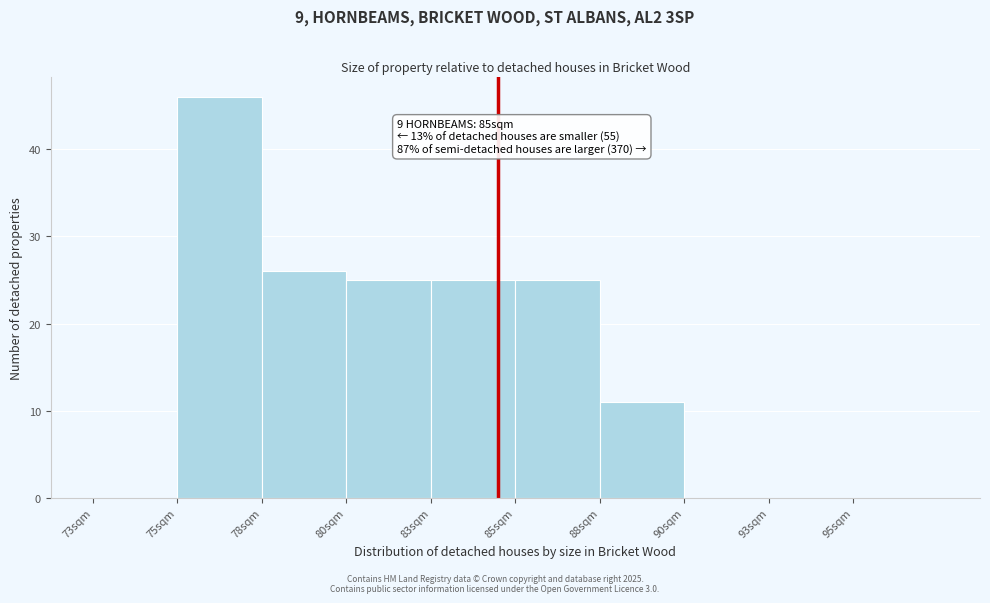

Reading left to right, transcribe all the data shown in this chart.

73sqm=0	75sqm=46	78sqm=26	80sqm=25	83sqm=25	85sqm=25	88sqm=11	90sqm=0	93sqm=0	95sqm=0